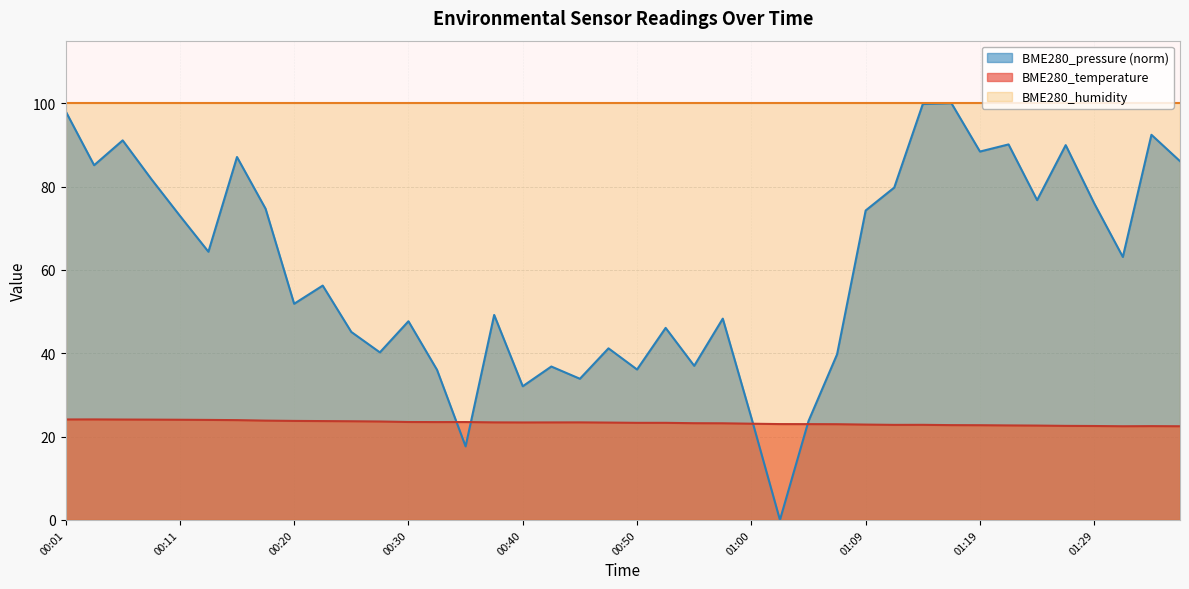

Does the chart display data point markers on the line(s)?

No